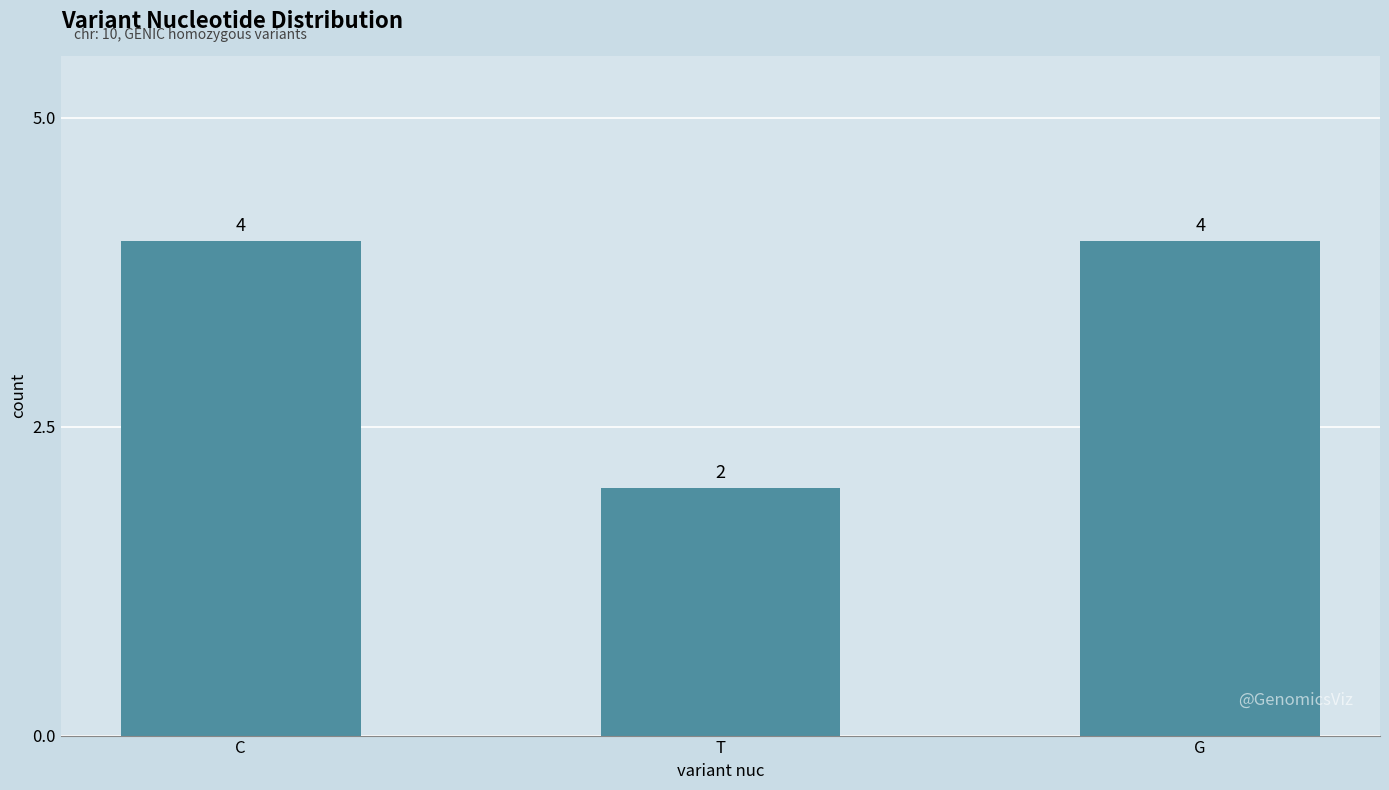

Count the values in the range 2 to 4.

3